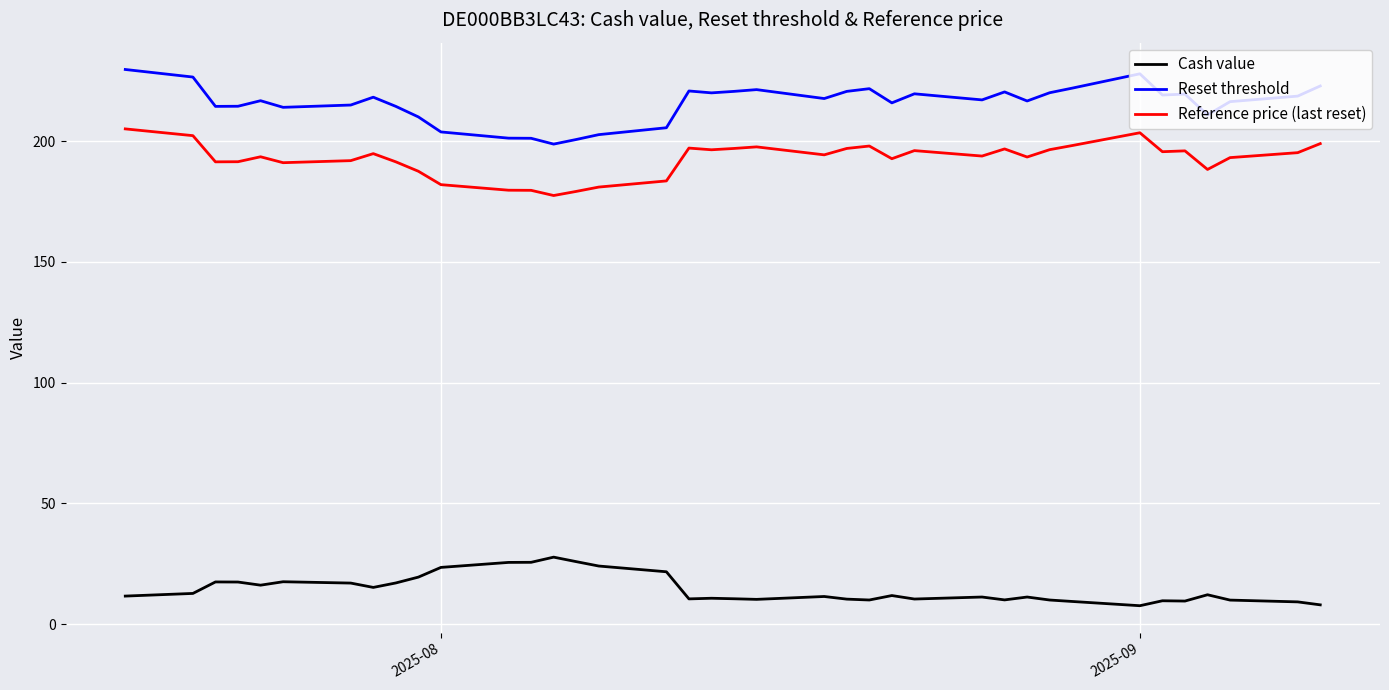

Which series has the widest spread of values?

Reset threshold